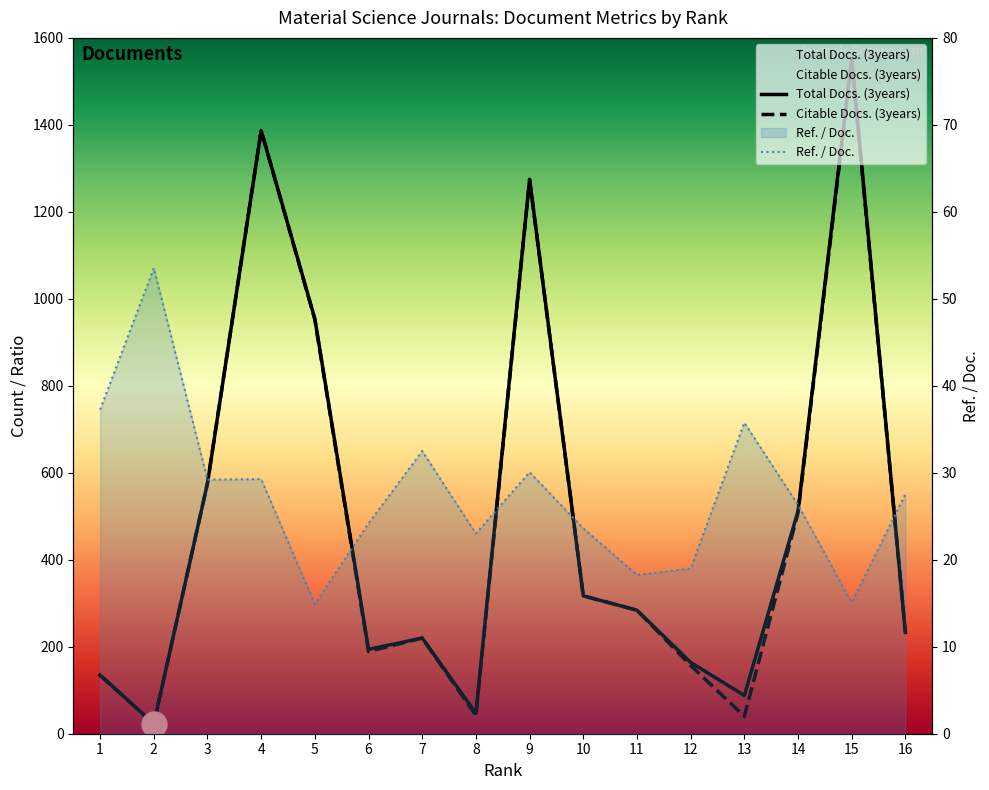

How many values in the Ref. / Doc. series are below 27?

8